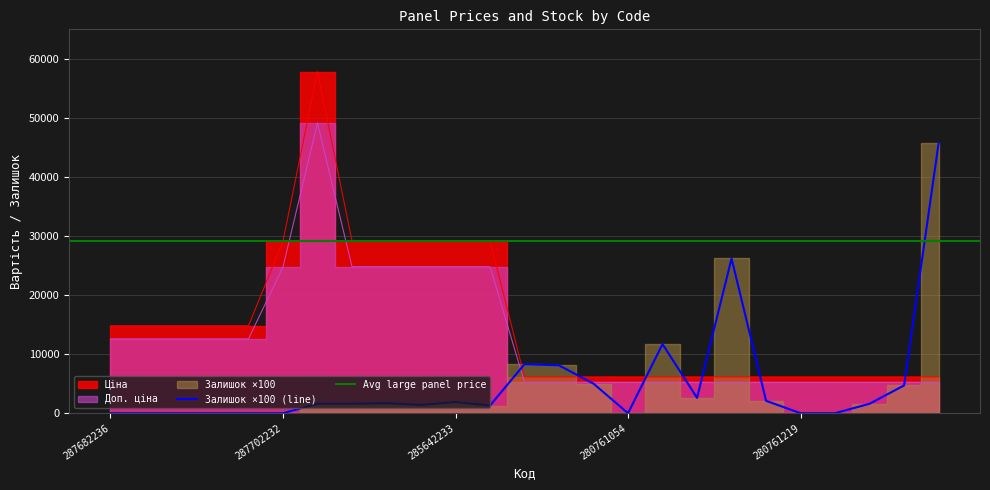

The value of Доп. ціна at 285642234 is 41067.4. True or false?

False